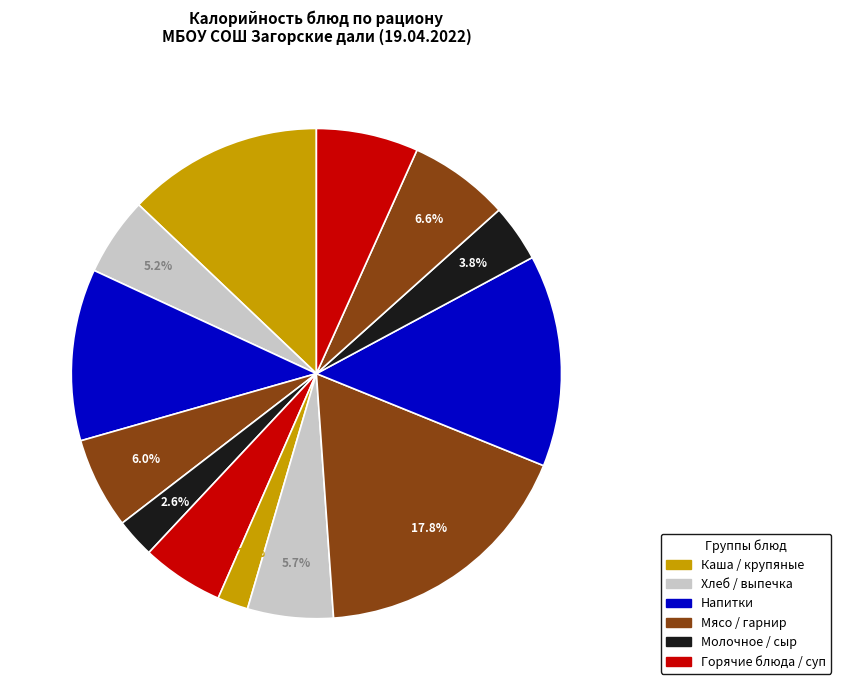

How many slices are in this pie chart?

13